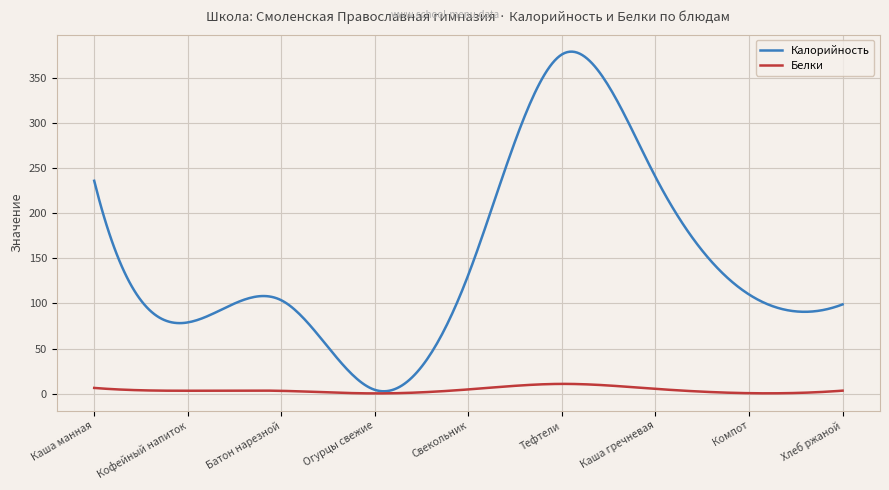

Which series has the largest total across all categories?

Калорийность